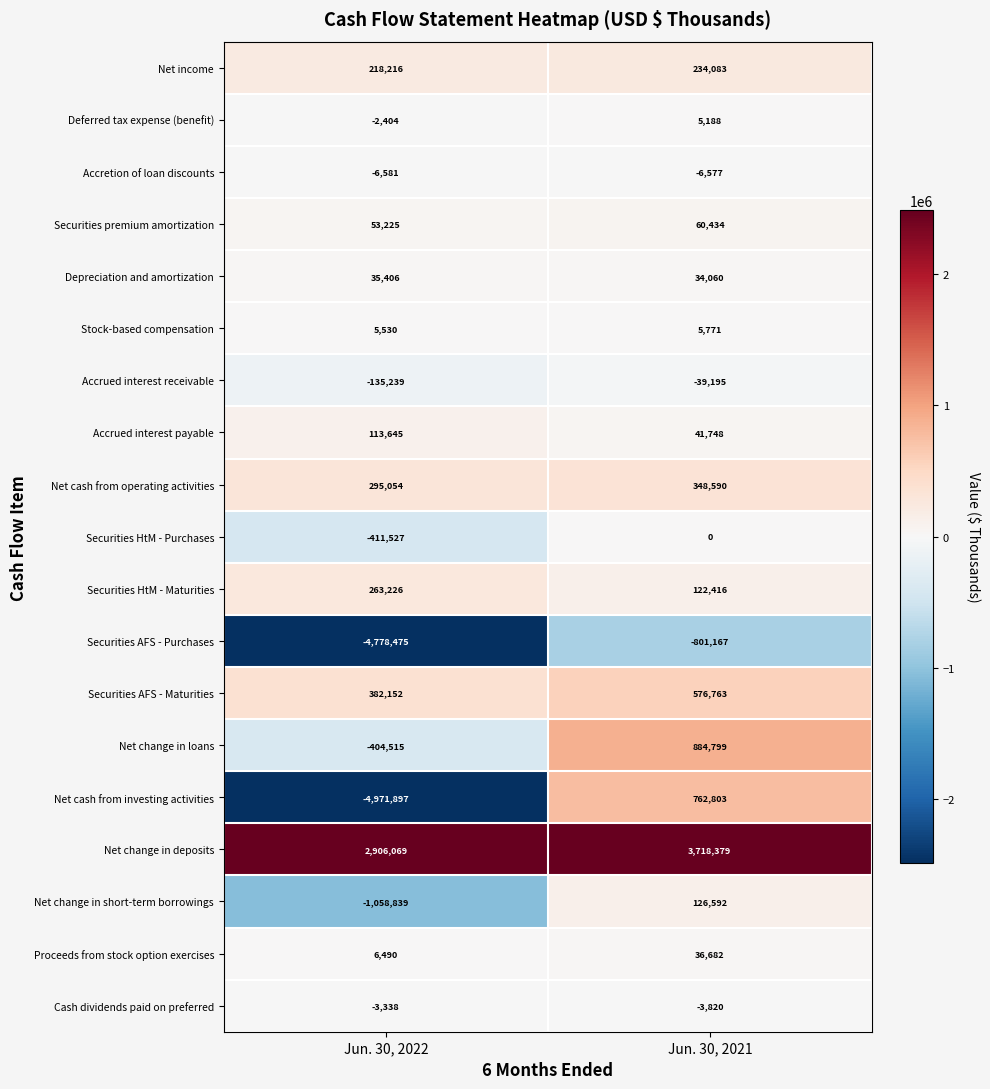

At Jun. 30, 2021, list the series in order from smallest to largest.

Securities AFS - Purchases, Accrued interest receivable, Accretion of loan discounts, Cash dividends paid on preferred, Securities HtM - Purchases, Deferred tax expense (benefit), Stock-based compensation, Depreciation and amortization, Proceeds from stock option exercises, Accrued interest payable, Securities premium amortization, Securities HtM - Maturities, Net change in short-term borrowings, Net income, Net cash from operating activities, Securities AFS - Maturities, Net cash from investing activities, Net change in loans, Net change in deposits